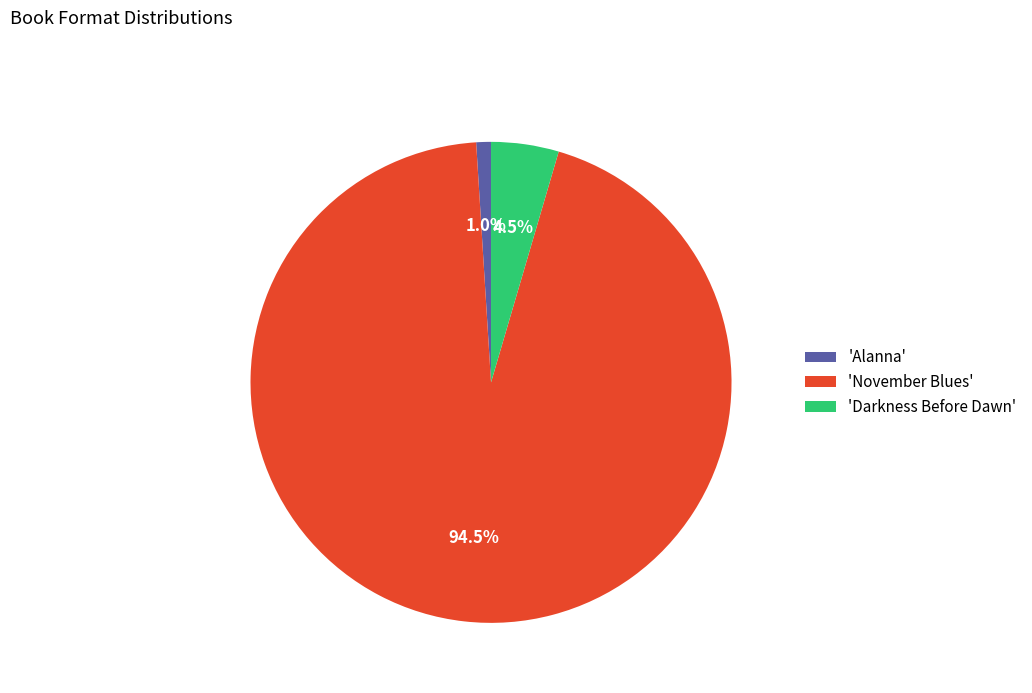

Does 'Darkness Before Dawn' represent more than half of the total?

No